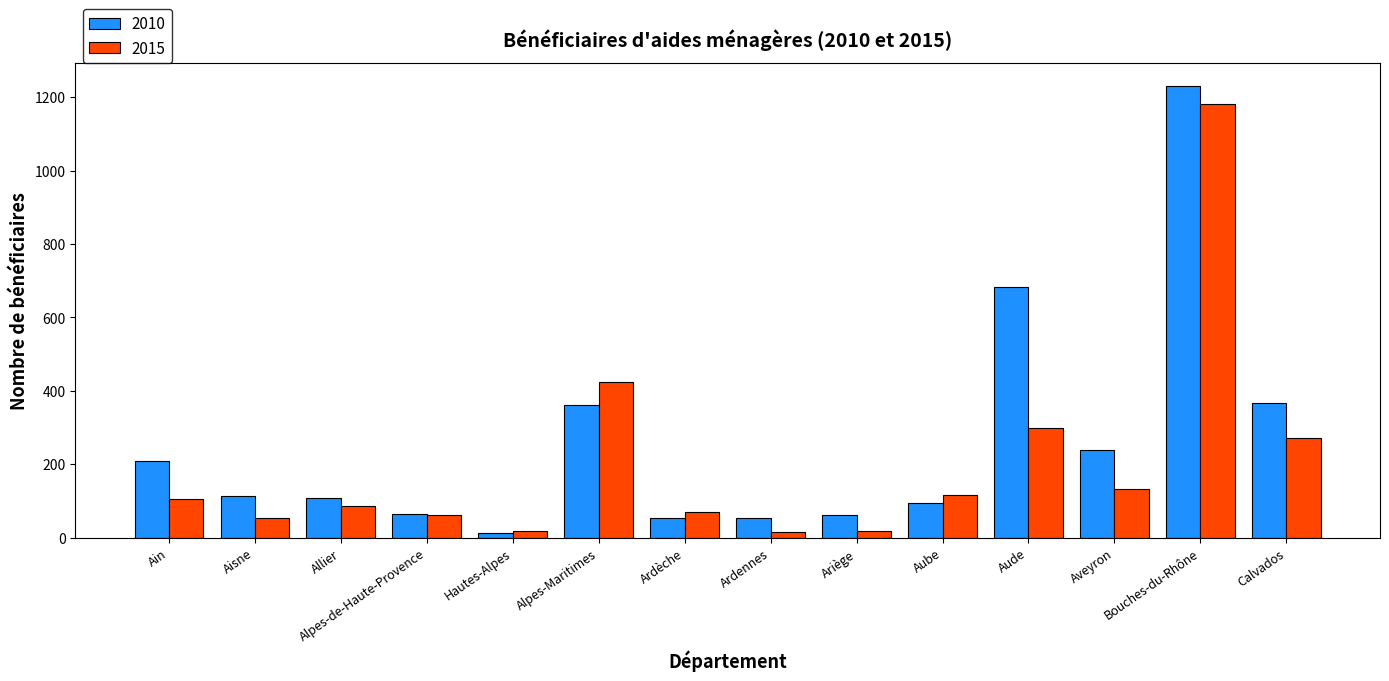

What is the sum of the 2010 values at Ardèche and Bouches-du-Rhône?

1283